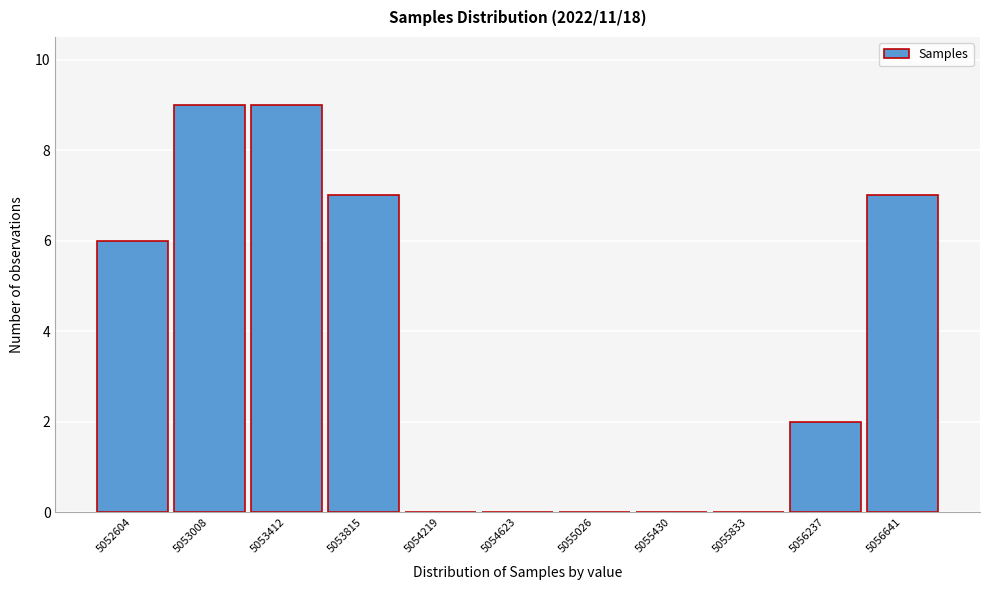

Reading left to right, transcribe this chart: for each bar, give the range it covers on the x-axis and its height. Neither the bar edges nor the heights are printed on the chart, so give them approximately, as read against the axes.

5052400 to 5052800: 6
5052800 to 5053200: 9
5053200 to 5053600: 9
5053600 to 5054000: 7
5054000 to 5054400: 0
5054400 to 5054800: 0
5054800 to 5055250: 0
5055250 to 5055650: 0
5055650 to 5056050: 0
5056050 to 5056450: 2
5056450 to 5056850: 7